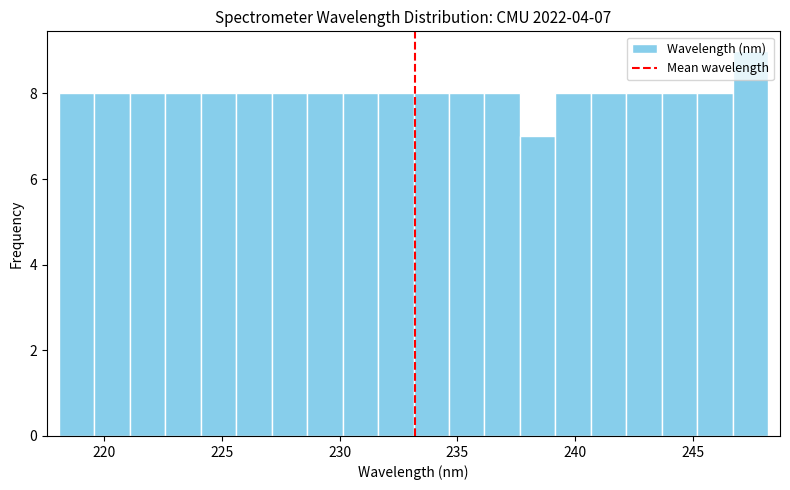

Around what value on the x-axis is the tallest bar? Give the approximate position of its centre, as read against the axis.

247.5